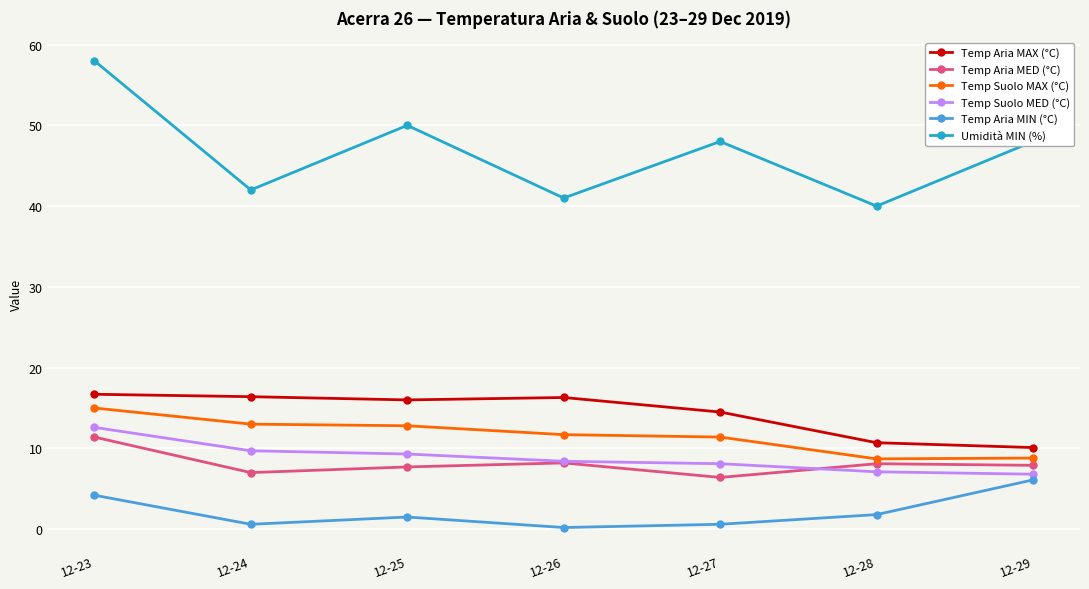

Is it true that Umidità MIN (%) equals 48.0 at 12-27?

True